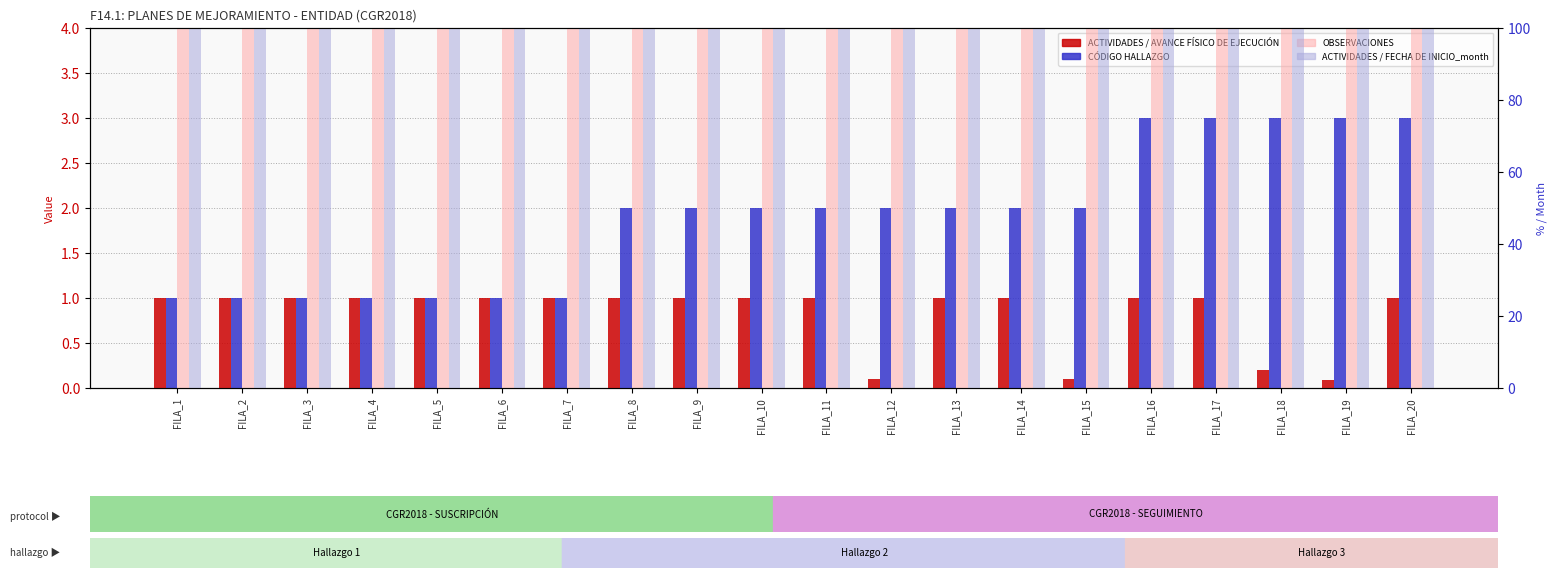

How many groups of bars are there?

20